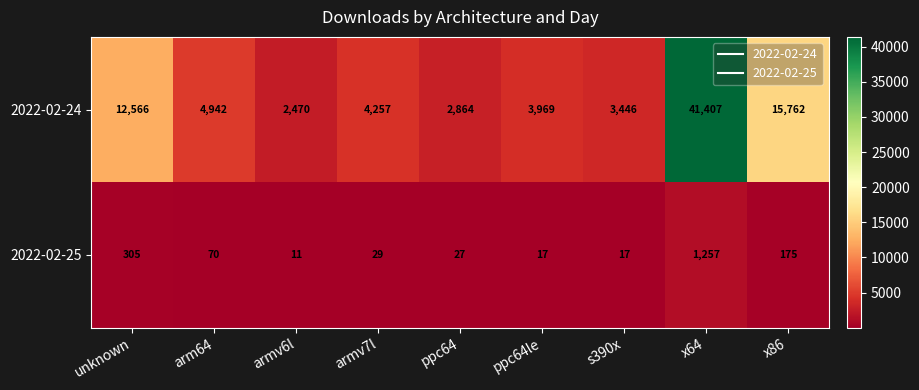

What is the difference between the second highest and second lowest values in the 2022-02-25 series?

288